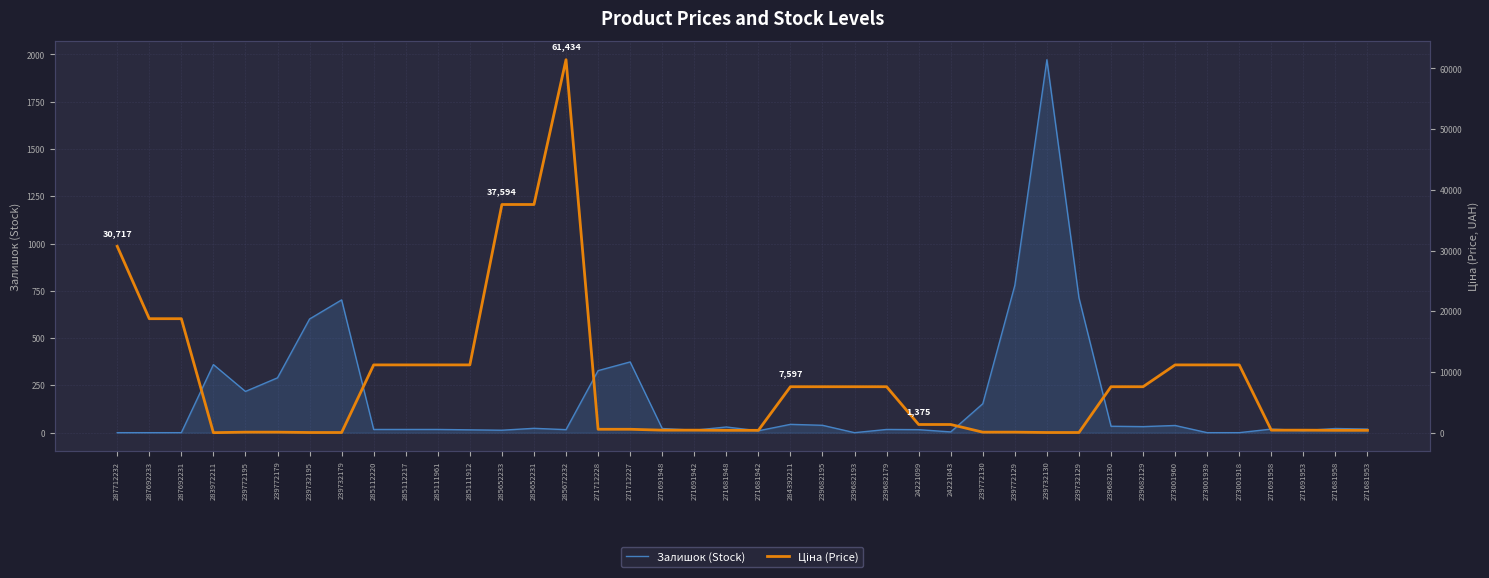

Reading right to left, extract all data points from this chart.

Залишок (Stock): 19.0	22.0	11.0	19.0	0.0	0.0	38.0	32.0	34.0	713.0	1972.0	779.0	153.0	4.0	16.0	17.0	0.0	39.0	44.0	10.0	30.0	13.0	22.0	374.0	328.0	16.0	23.0	13.0	15.0	17.0	17.0	17.0	702.0	601.0	290.0	218.0	360.0	0.0	0.0	0.0
Ціна (Price): 416.6	416.6	443.1	443.1	11188.2	11188.2	11188.2	7596.5	7596.5	57.0	57.0	114.1	114.1	1375.4	1375.4	7596.5	7596.5	7596.5	7596.5	416.6	416.6	443.1	443.1	589.9	589.9	61434.3	37593.6	37593.6	11188.2	11188.2	11188.2	11188.2	57.0	57.0	114.1	114.1	32.0	18796.8	18796.8	30717.1